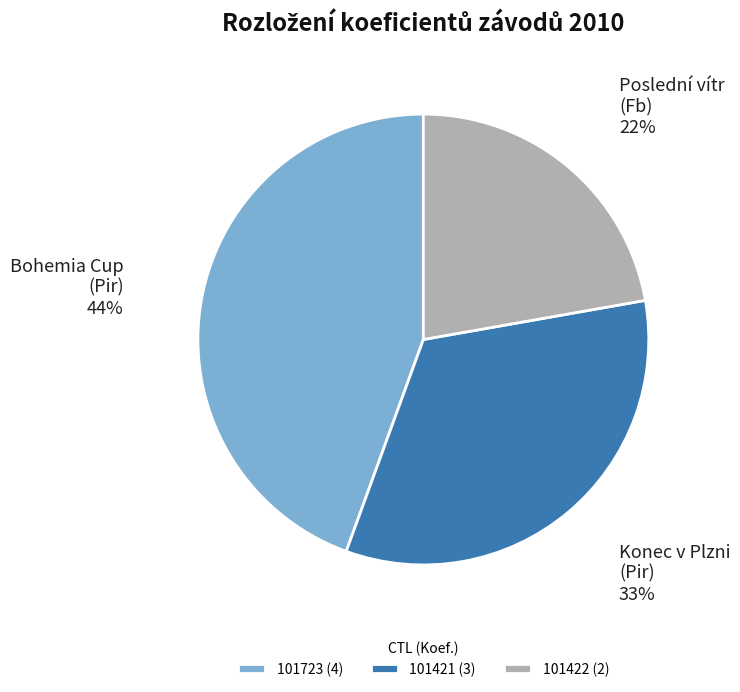

Do Bohemia Cup (Pir) and Konec v Plzni (Pir) together represent more than half of the pie?

Yes